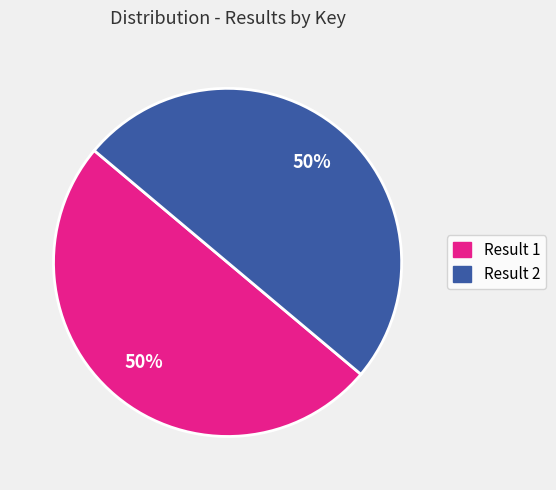

What is the ratio of the value at Result 2 to the value at Result 1?

1.0